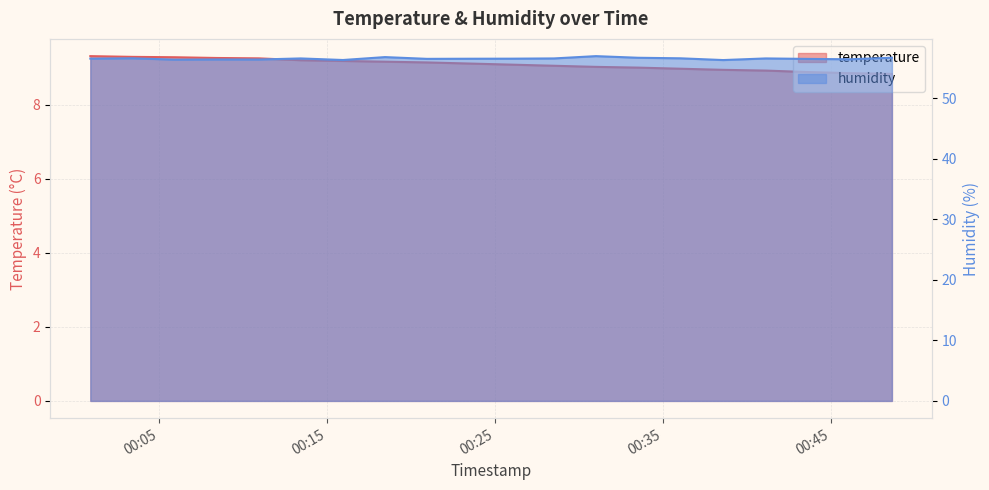

How many values in the temperature series exceed 9?

13